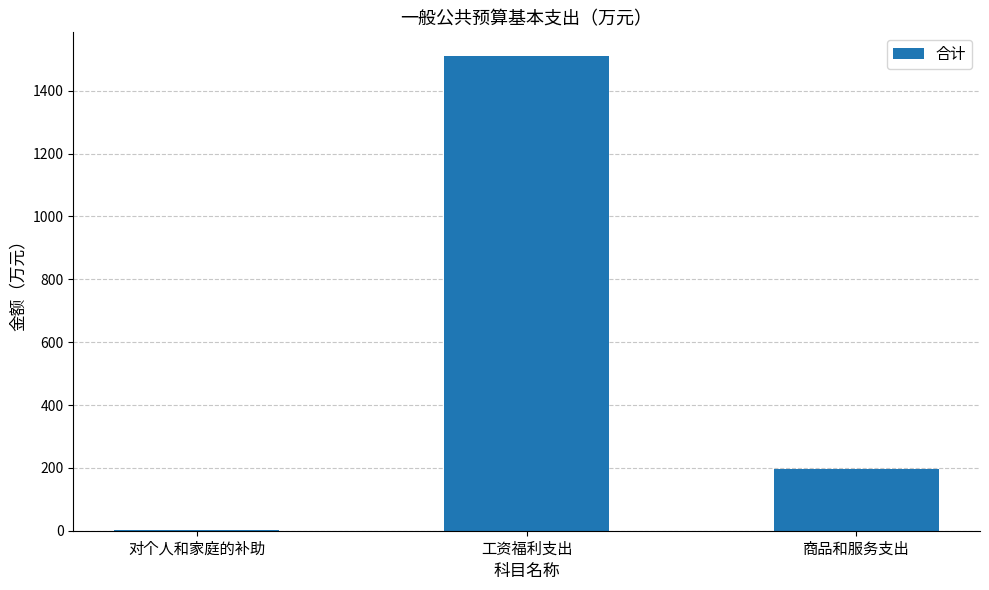

True or false: the data shows 195.9 at 商品和服务支出.

True